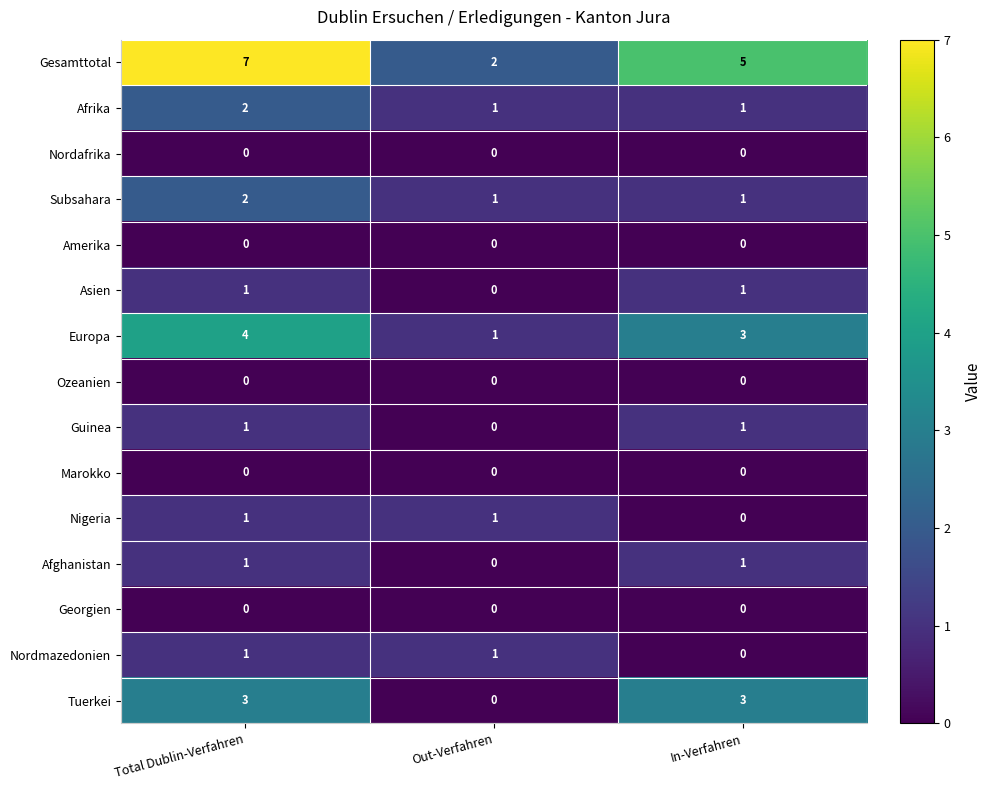

Rank the categories by Gesamttotal value from lowest to highest.

Out-Verfahren, In-Verfahren, Total Dublin-Verfahren